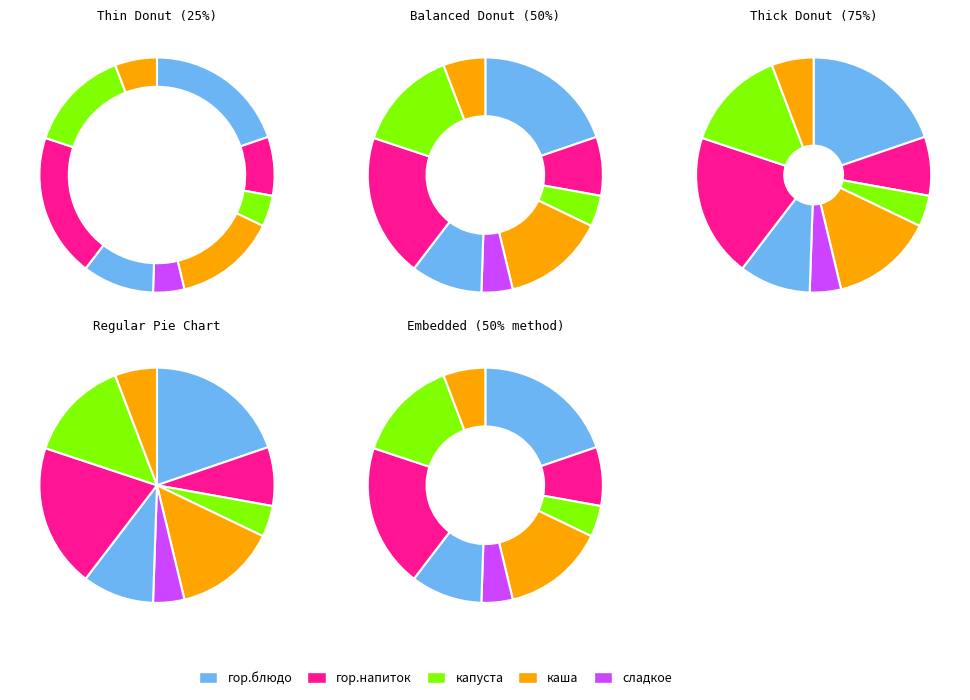

To the nearest percent, what portion does Завтрак (гор.напиток) represent?

8%